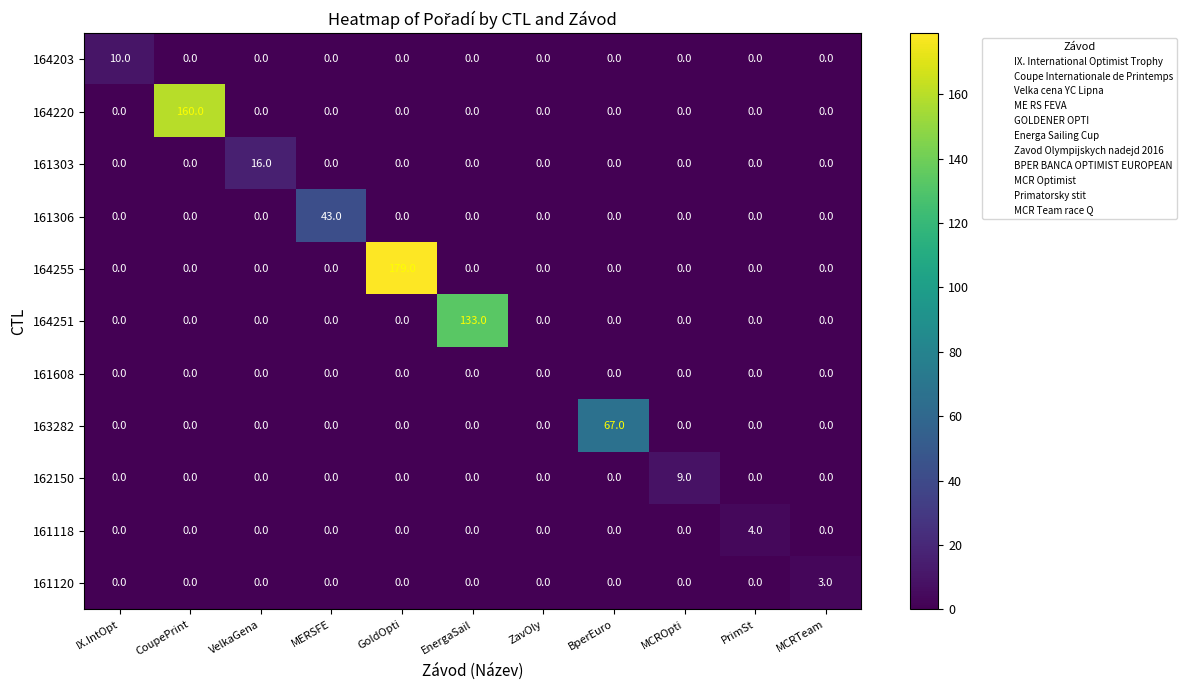

What is the difference between the highest and lowest values at MCRTeam?

3